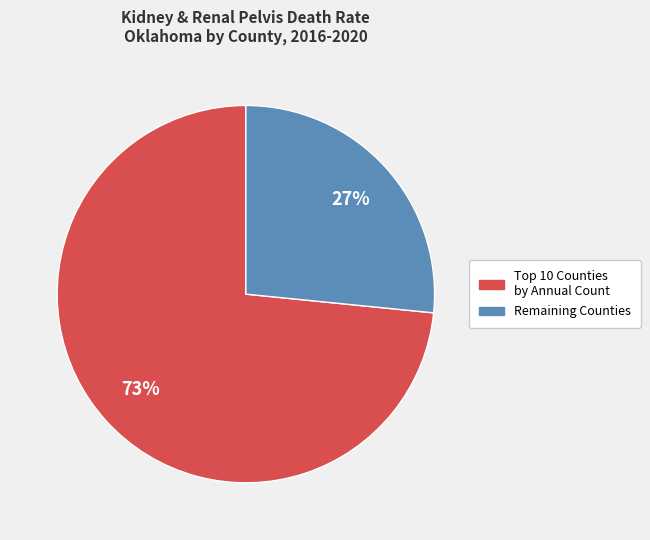

Is there a majority slice in this chart?

Yes